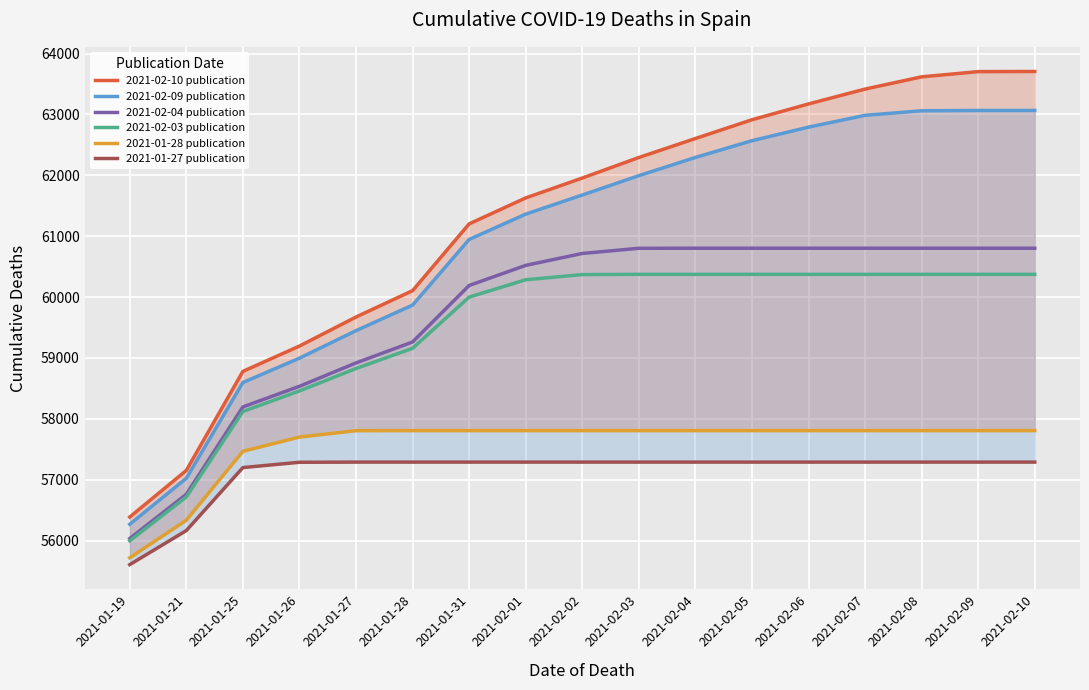

What position from the left is 2021-02-02?

9